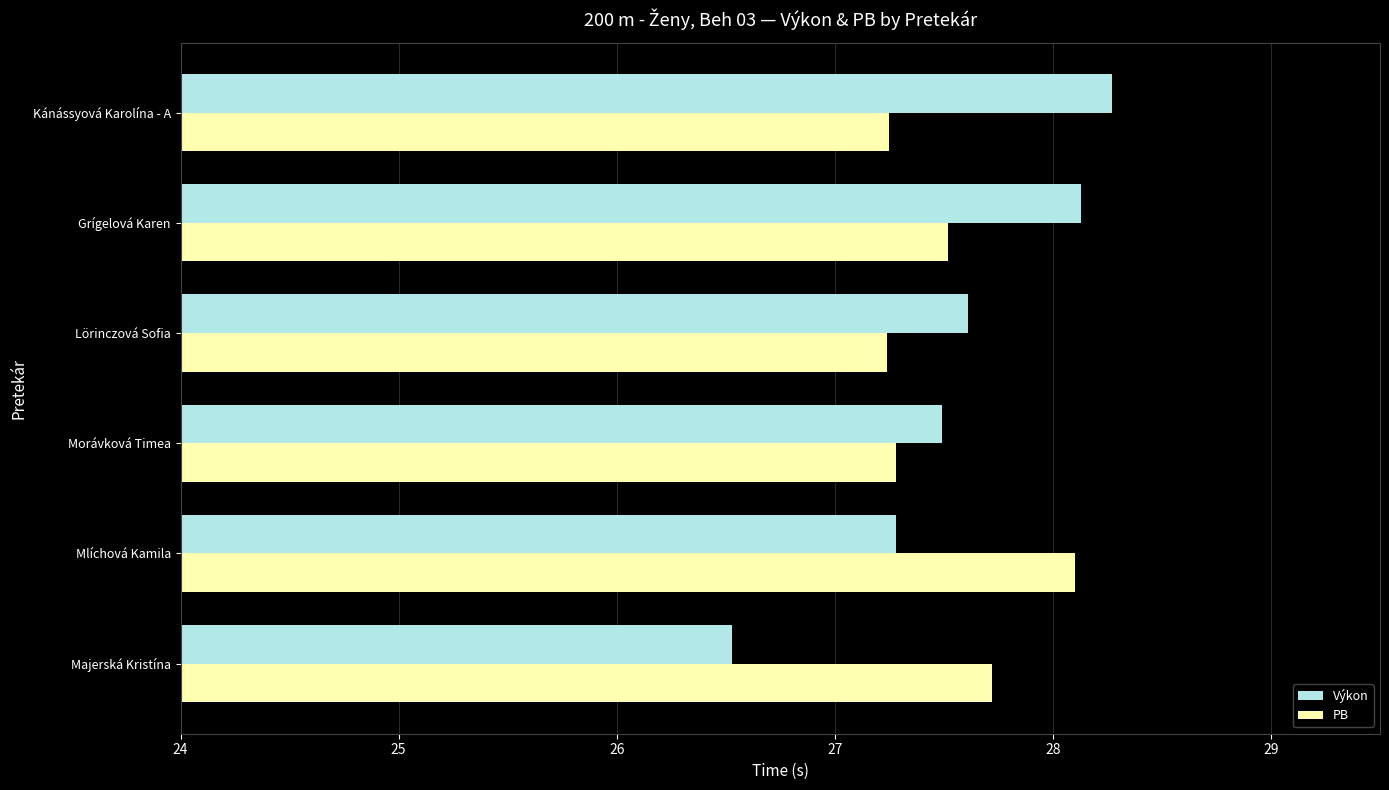

Is it true that Výkon equals 27.3 at Mlíchová Kamila?

True